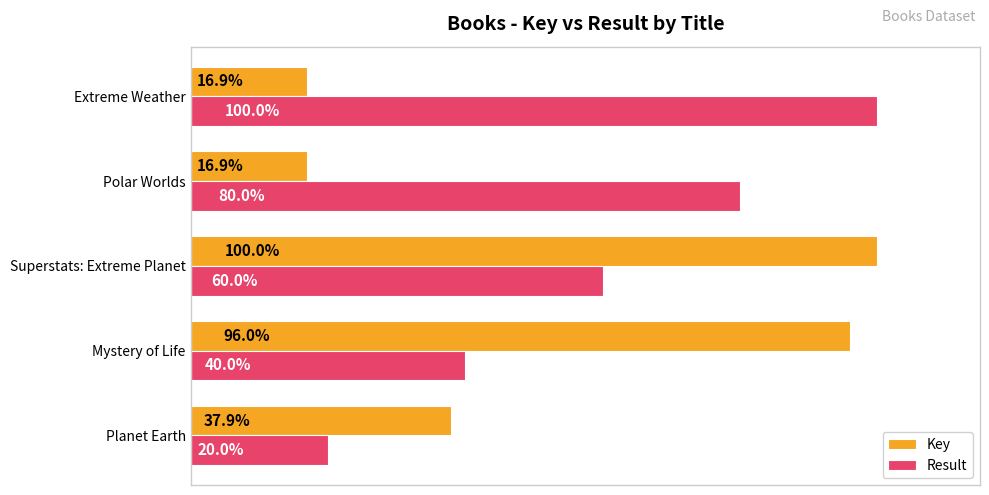

At which category is the sum across all series the highest?

Superstats: Extreme Planet